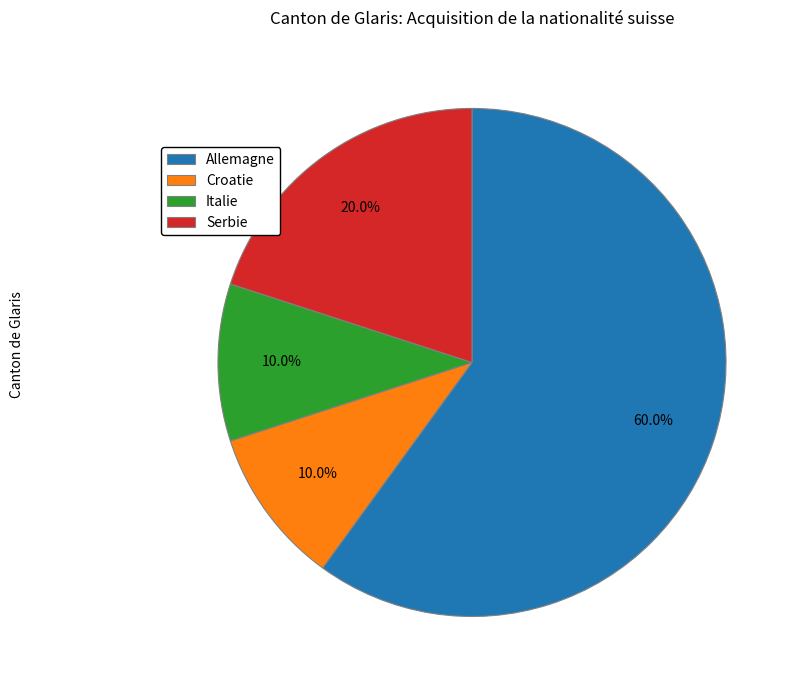

To the nearest percent, what portion does Croatie represent?

10%